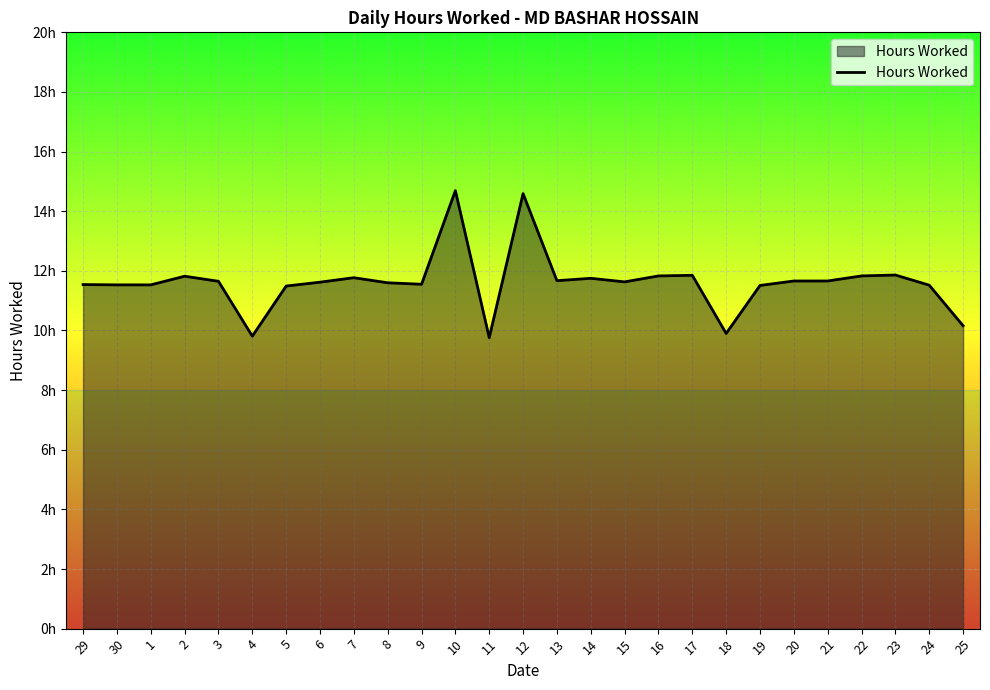

What is the ratio of the value at 3 to the value at 7?

1.0